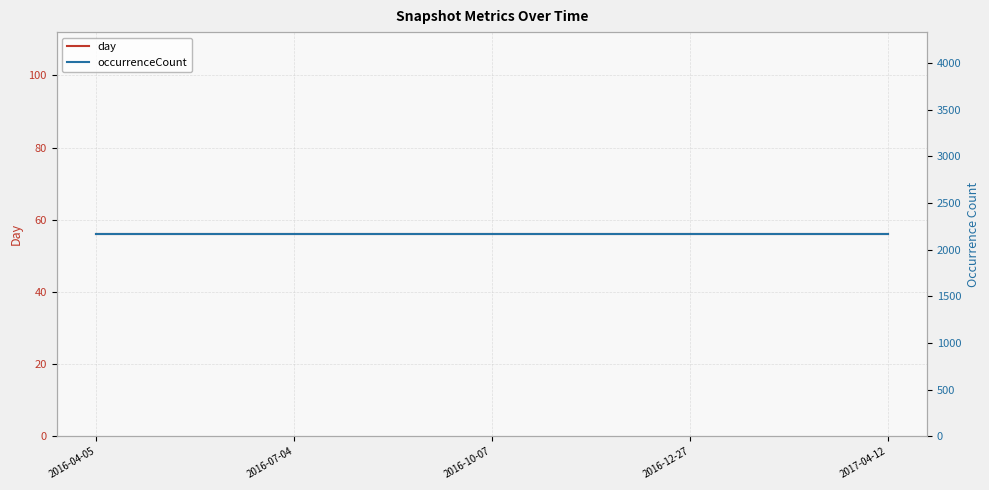

What is the sum of the occurrenceCount values at 2016-10-07 and 2016-04-05?

4332